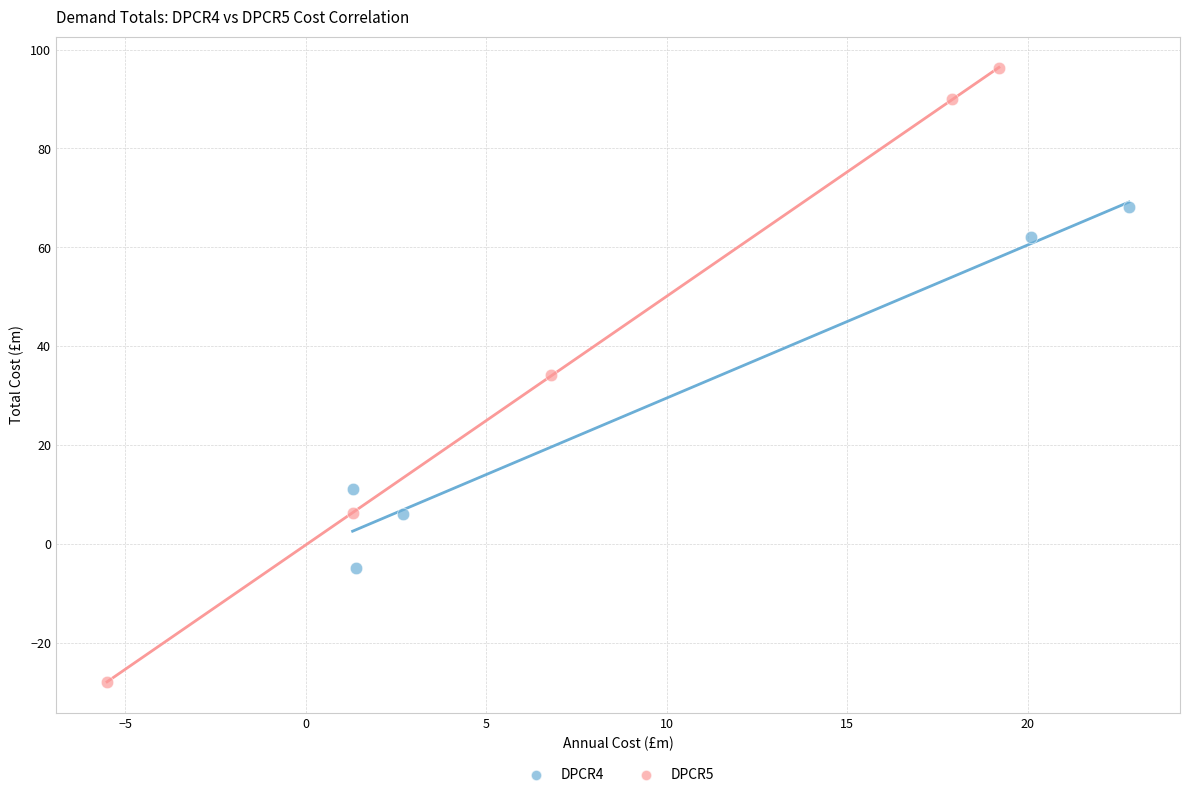

Which series reaches the minimum Y coordinate?

DPCR5